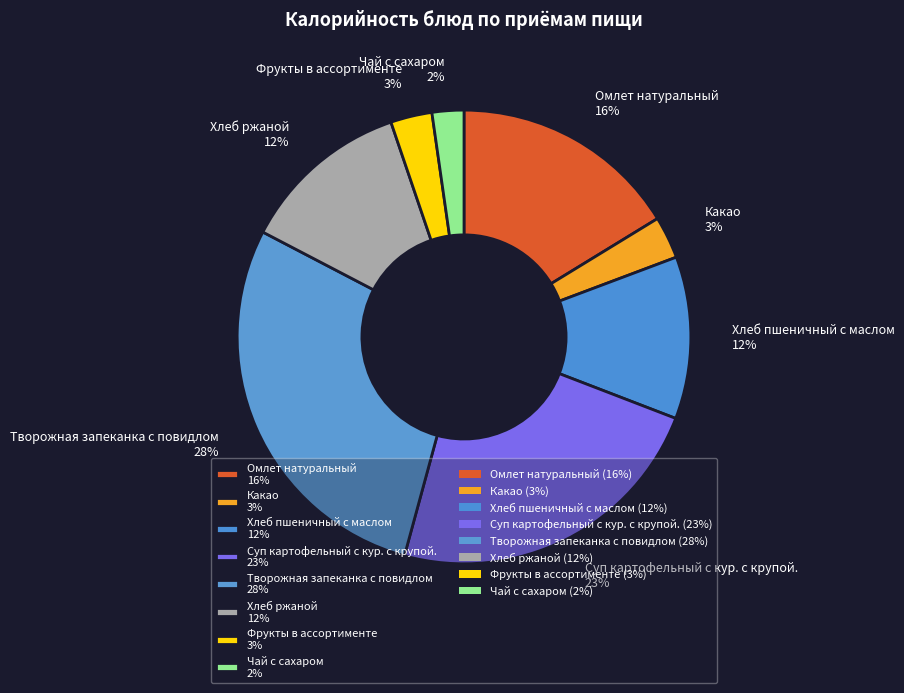

To the nearest percent, what is the average slice percentage?

12%